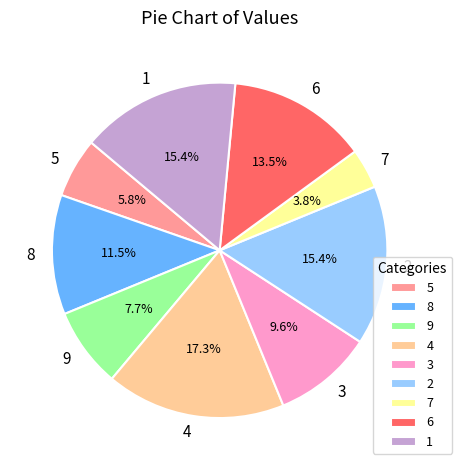

How many segments does this pie chart have?

9